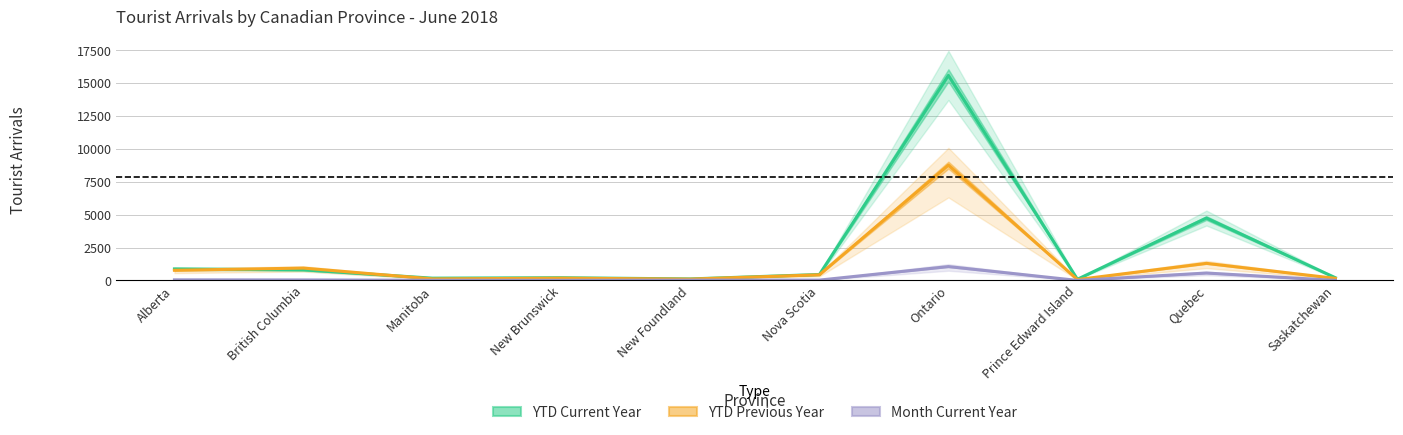

Reading left to right, what are all the values shown in this chart?

YTD Current Year: Alberta=874	British Columbia=802	Manitoba=171	New Brunswick=204	New Foundland=113	Nova Scotia=449	Ontario=15590	Prince Edward Island=88	Quebec=4742	Saskatchewan=203
YTD Previous Year: Alberta=771	British Columbia=937	Manitoba=114	New Brunswick=170	New Foundland=99	Nova Scotia=428	Ontario=8768	Prince Edward Island=63	Quebec=1297	Saskatchewan=156
Month Current Year: Alberta=43	British Columbia=36	Manitoba=12	New Brunswick=7	New Foundland=21	Nova Scotia=24	Ontario=1052	Prince Edward Island=0	Quebec=562	Saskatchewan=1